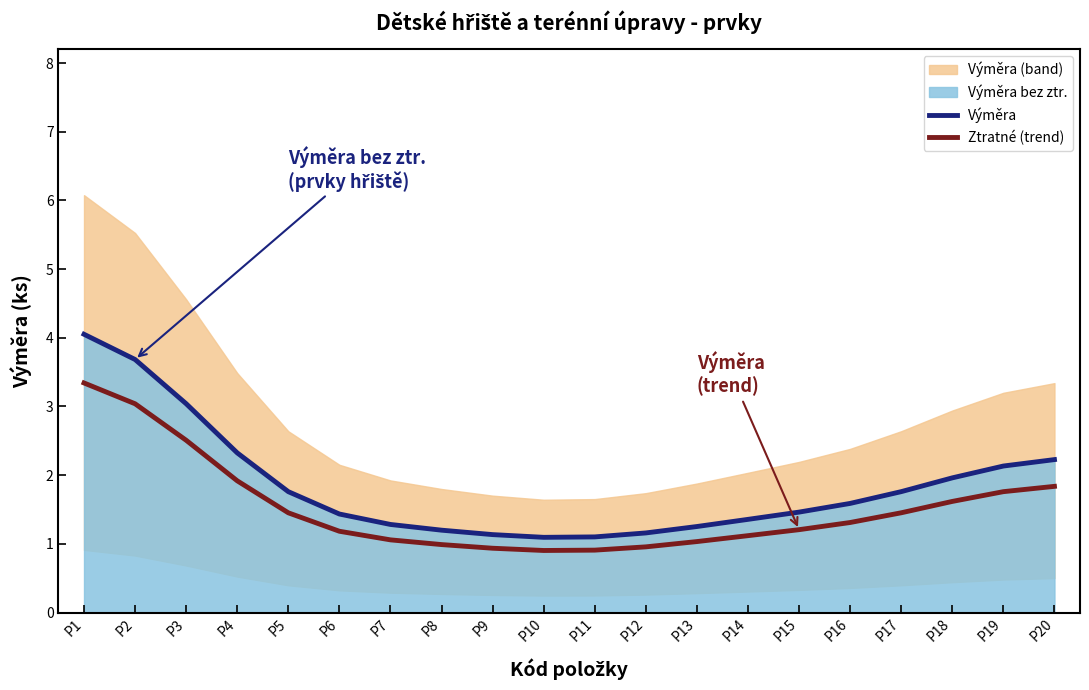

At how many categories does at least one series exceed 3?

3